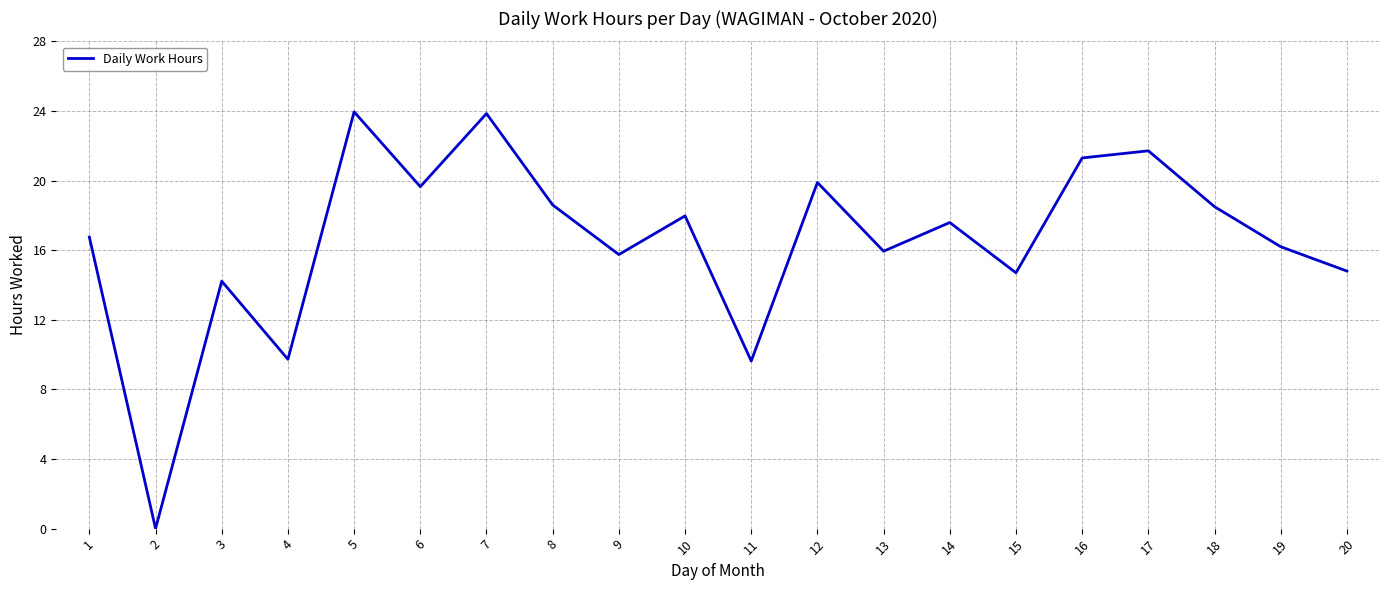

How many values exceed 17?

10